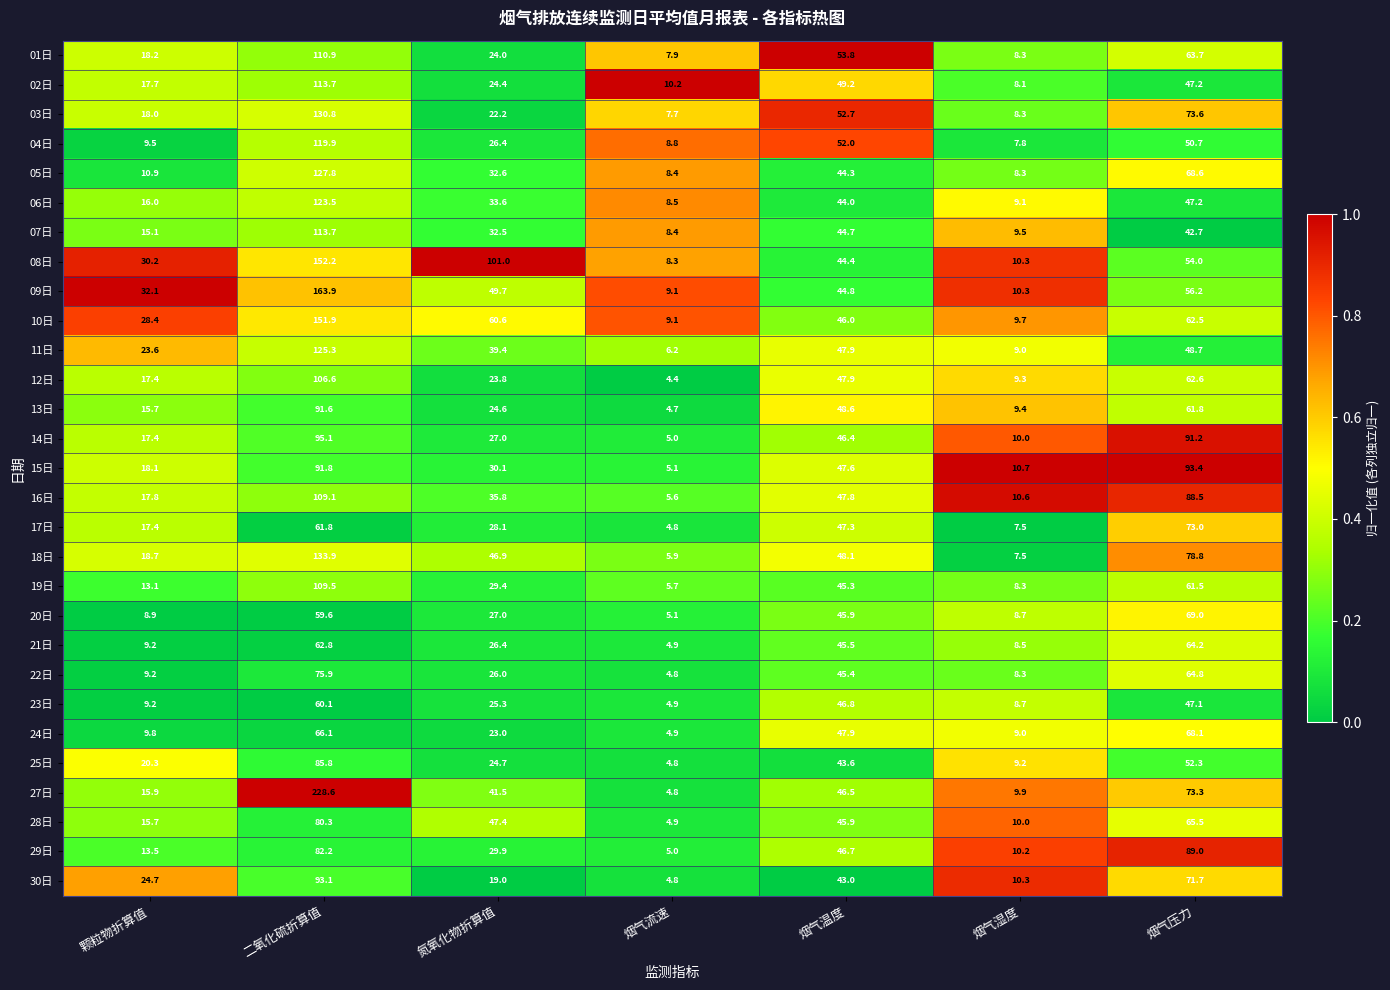

How many data points does each series have?

7